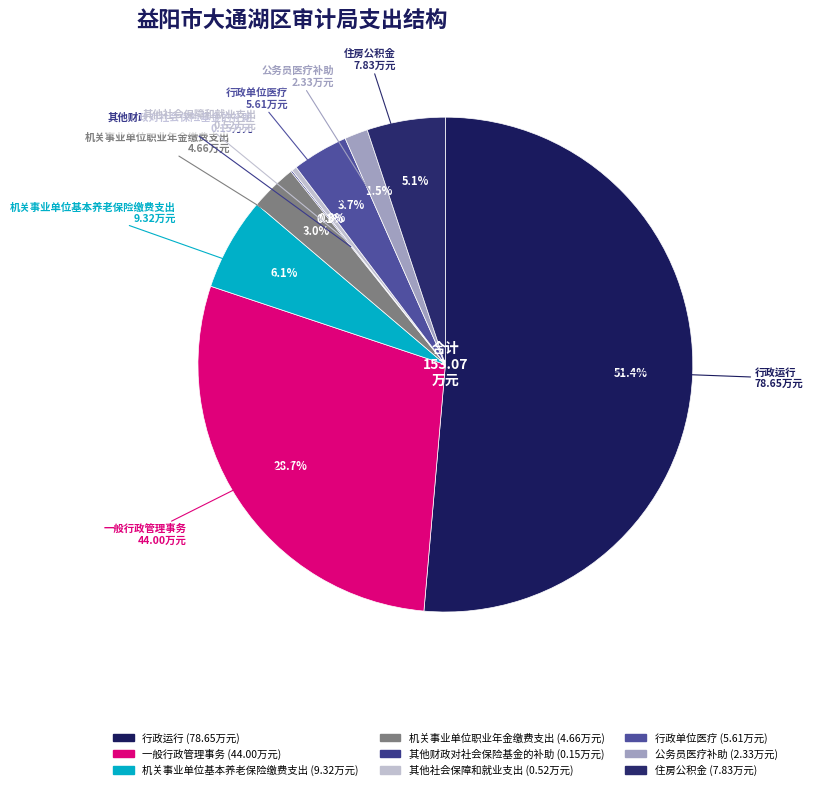

Between 机关事业单位职业年金缴费支出 and 行政运行, which is larger?

行政运行